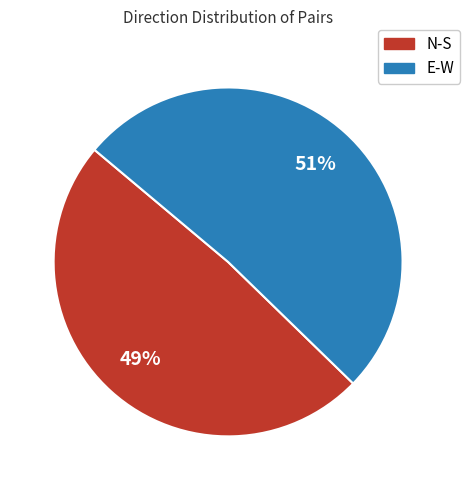

How many segments does this pie chart have?

2